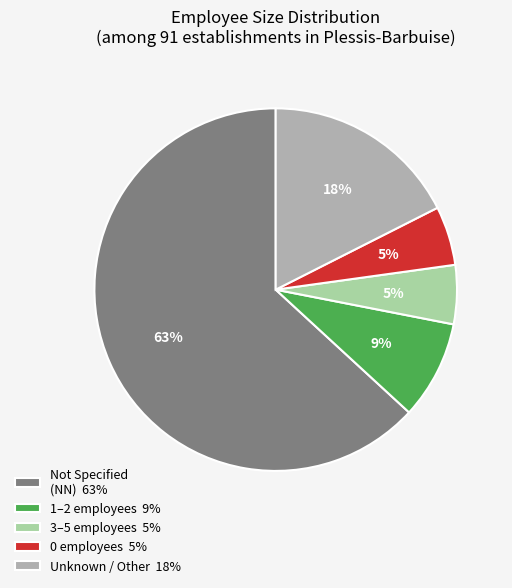

Which slice is the largest?

Not Specified (NN) 63%